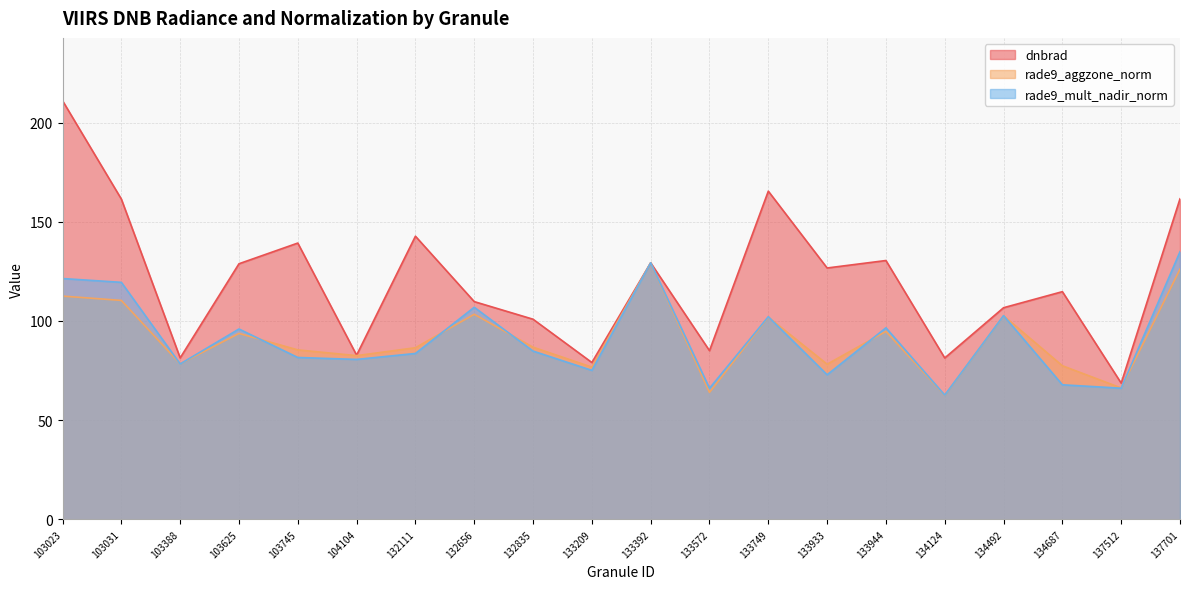

What is the difference between the highest and lowest values at 132111?

59.1